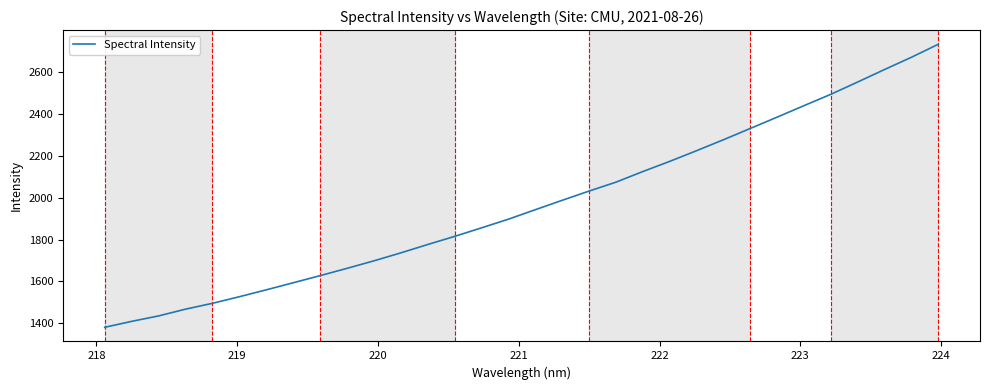

What is the difference between the maximum and minimum values?

1350.7